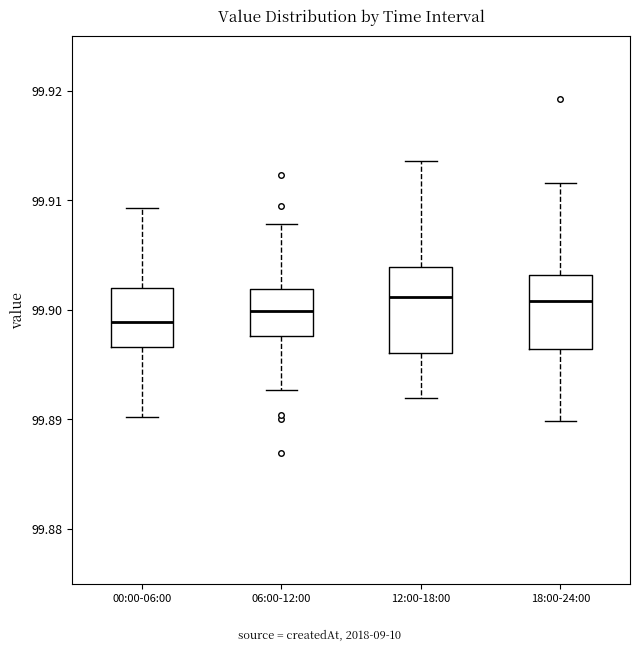

Which box is the tallest, from its lower edge to its upper edge?

12:00-18:00